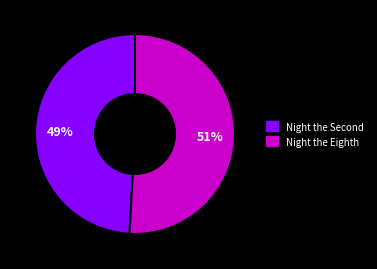

Rank the categories by value from highest to lowest.

Night the Eighth, Night the Second